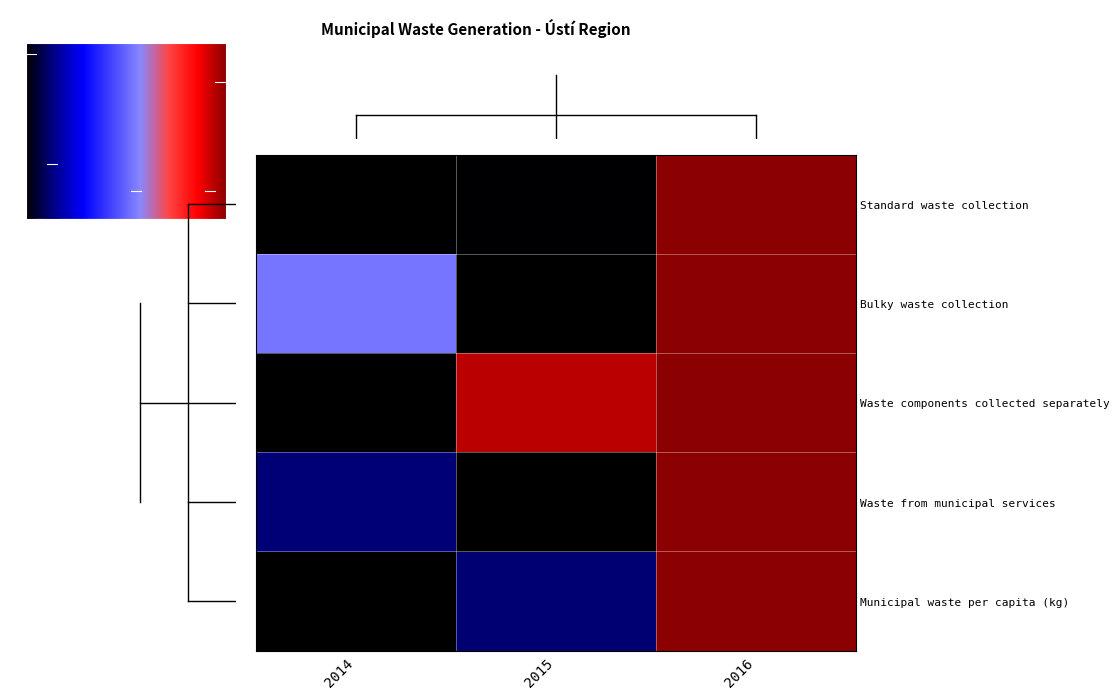

Between 2014 and 2016, which series saw the biggest shift?

Standard waste collection